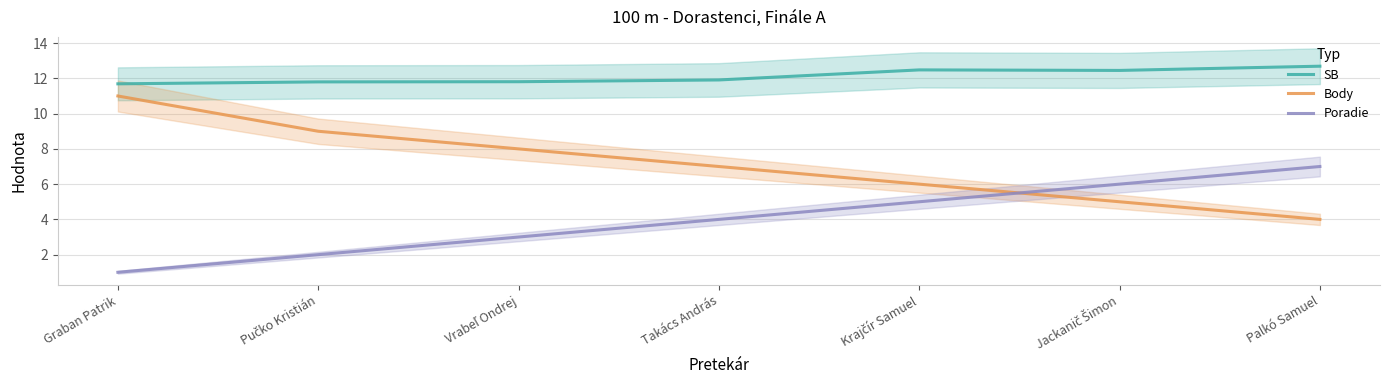

What position from the left is Vrabeľ Ondrej?

3